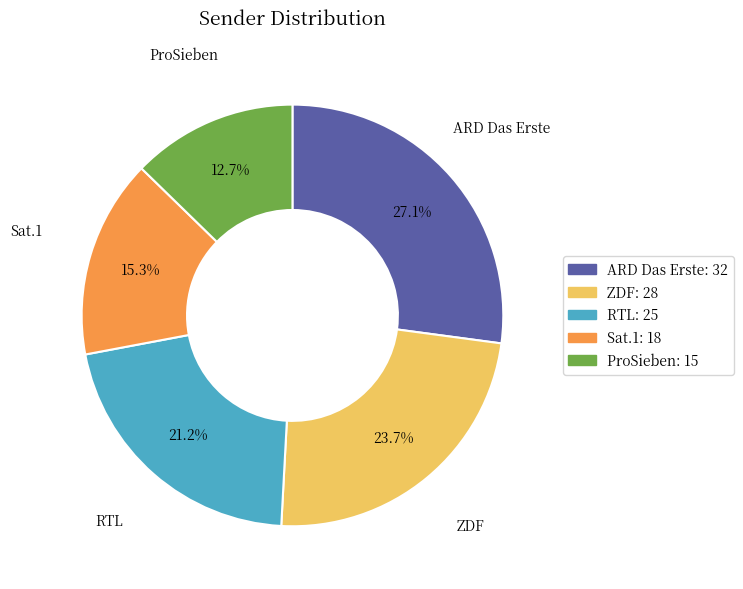

Is it true that RTL is 21% of the pie?

True